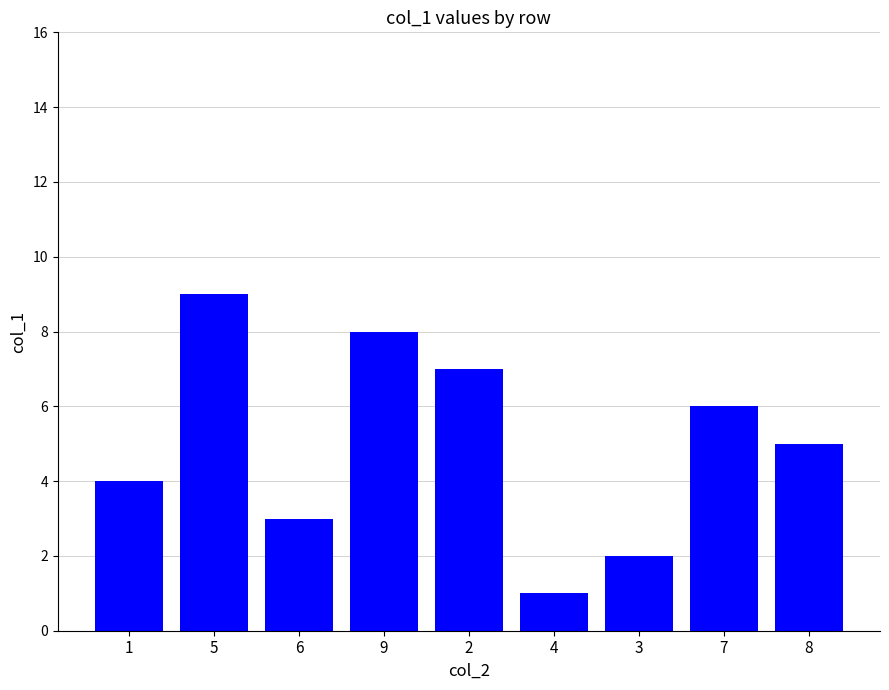

How many series are shown in this chart?

1